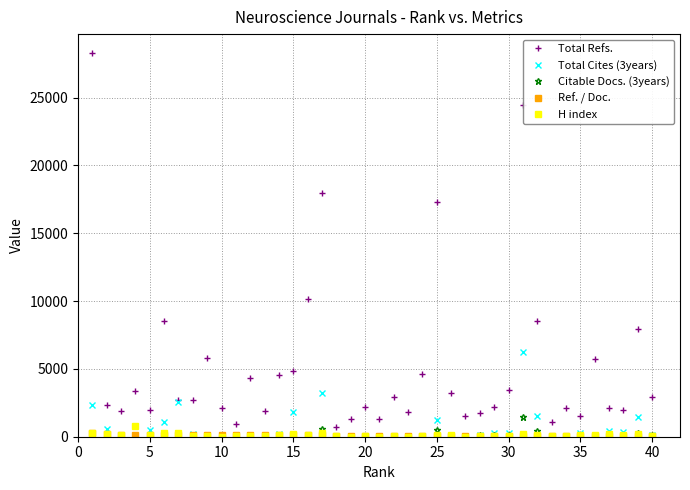

True or false: H index has more than 1 interior local peaks.

True